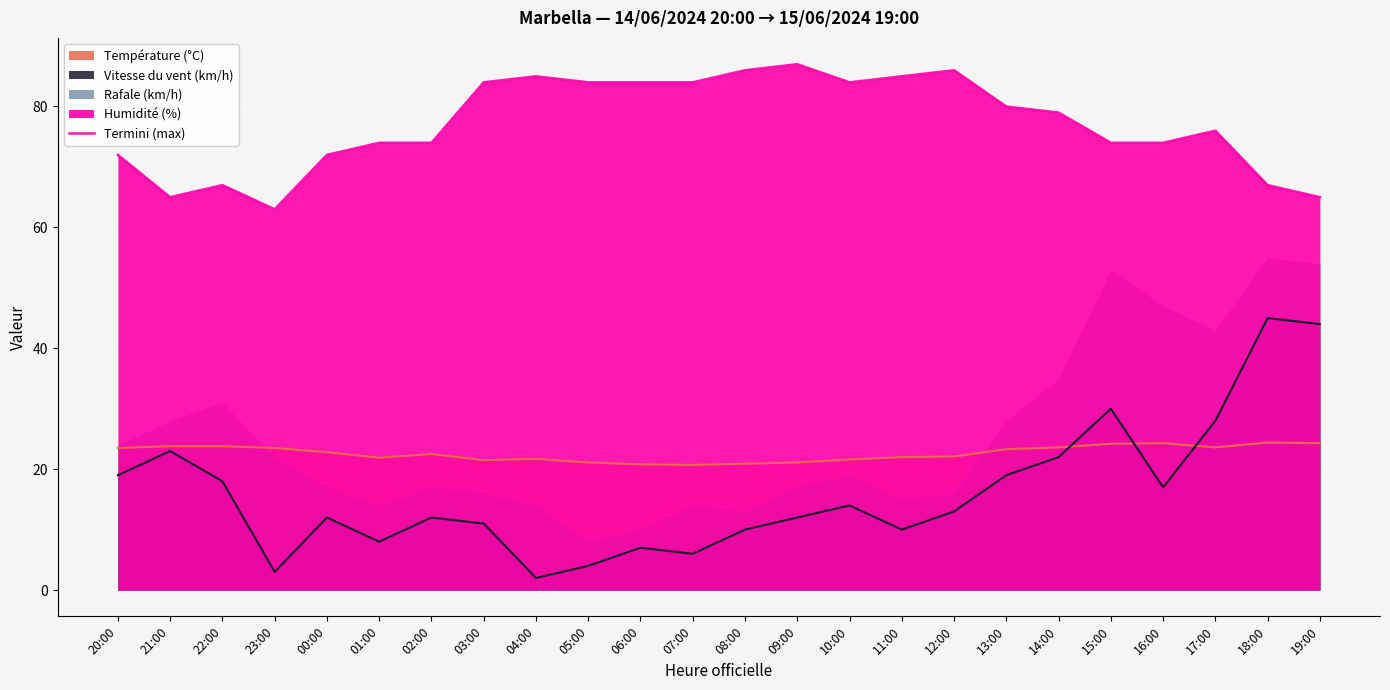

What is the value of the 19th point from the left?

79